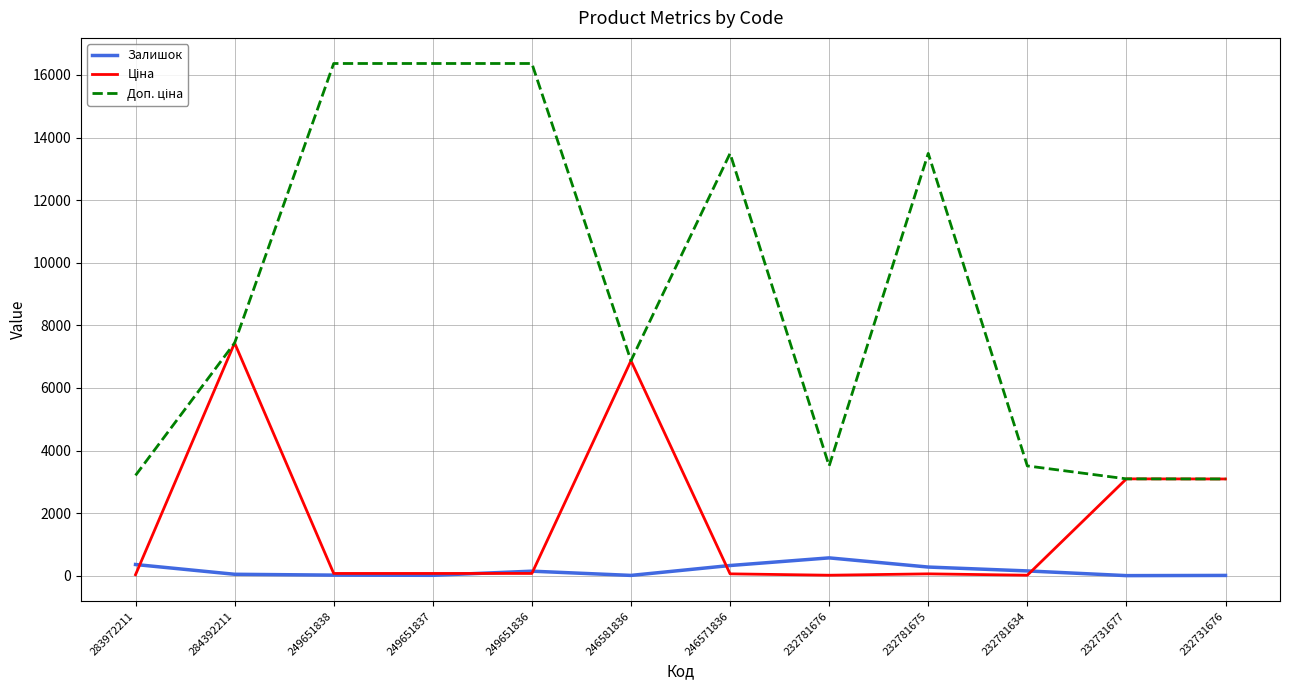

What is the smallest value displayed?

3.0